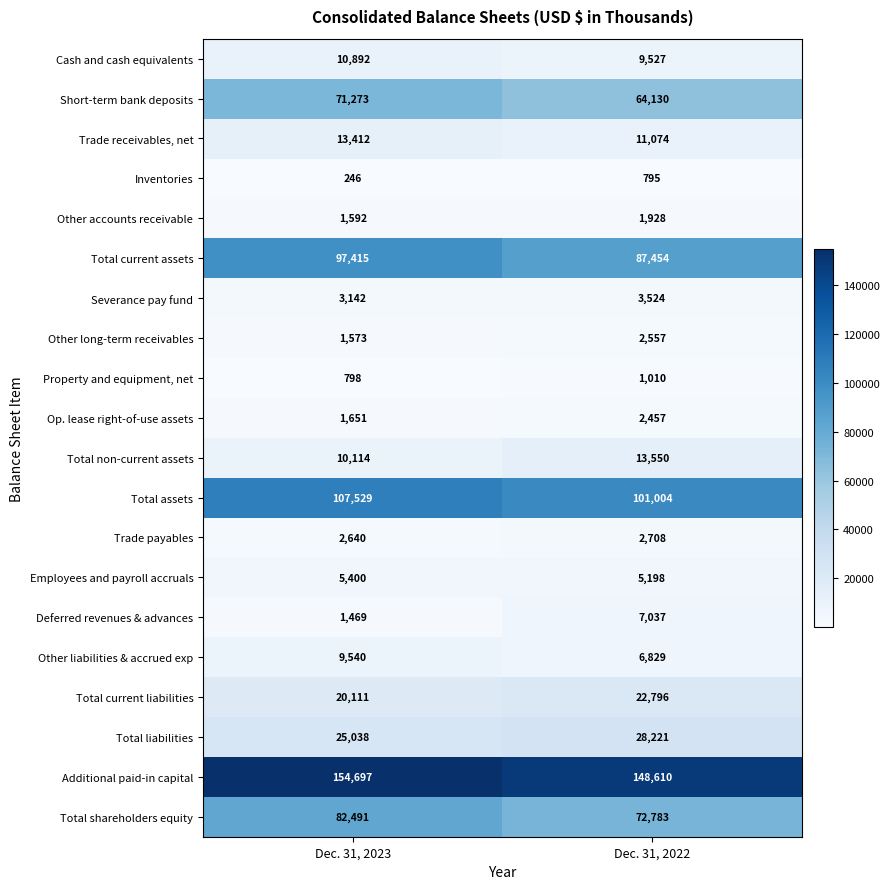

Read the Additional paid-in capital value at Dec. 31, 2023.

154697